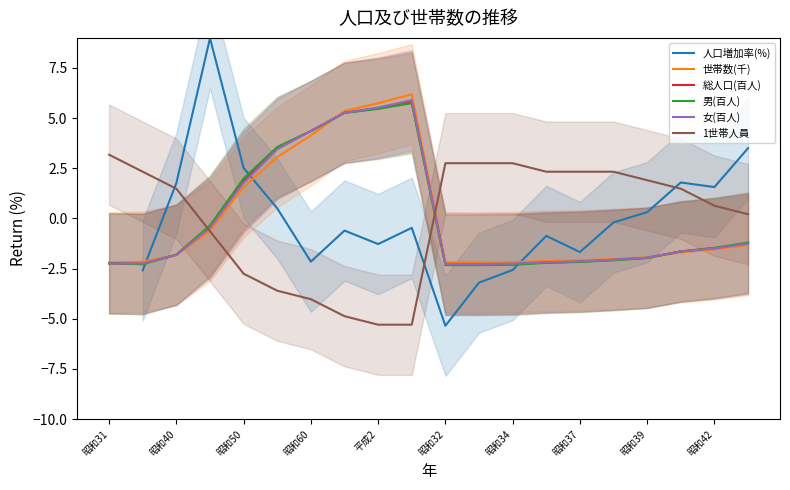

The value of 総人口(百人) at 昭和40 is -1.8. True or false?

True